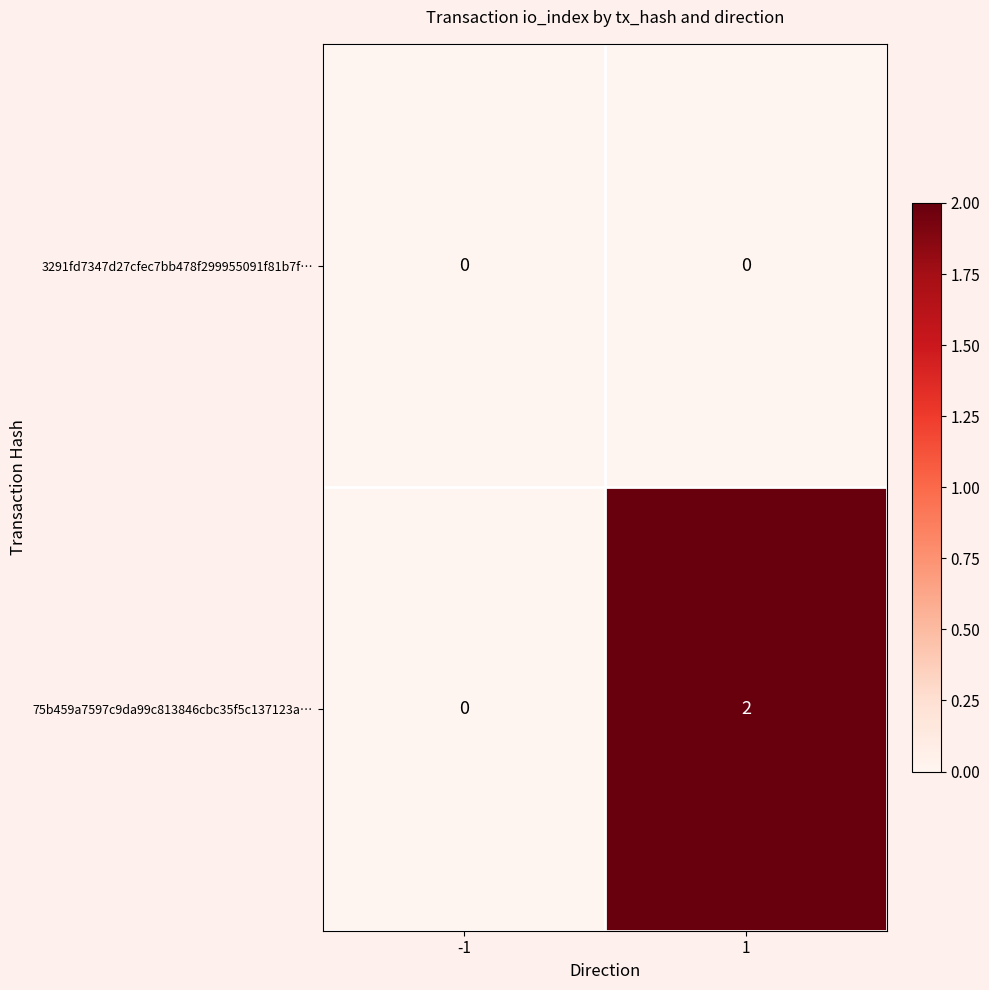

Reading left to right, transcribe all the data shown in this chart.

3291fd7347d27cfec7bb478f299955091f81b7f…: 0	0
75b459a7597c9da99c813846cbc35f5c137123a…: 0	2